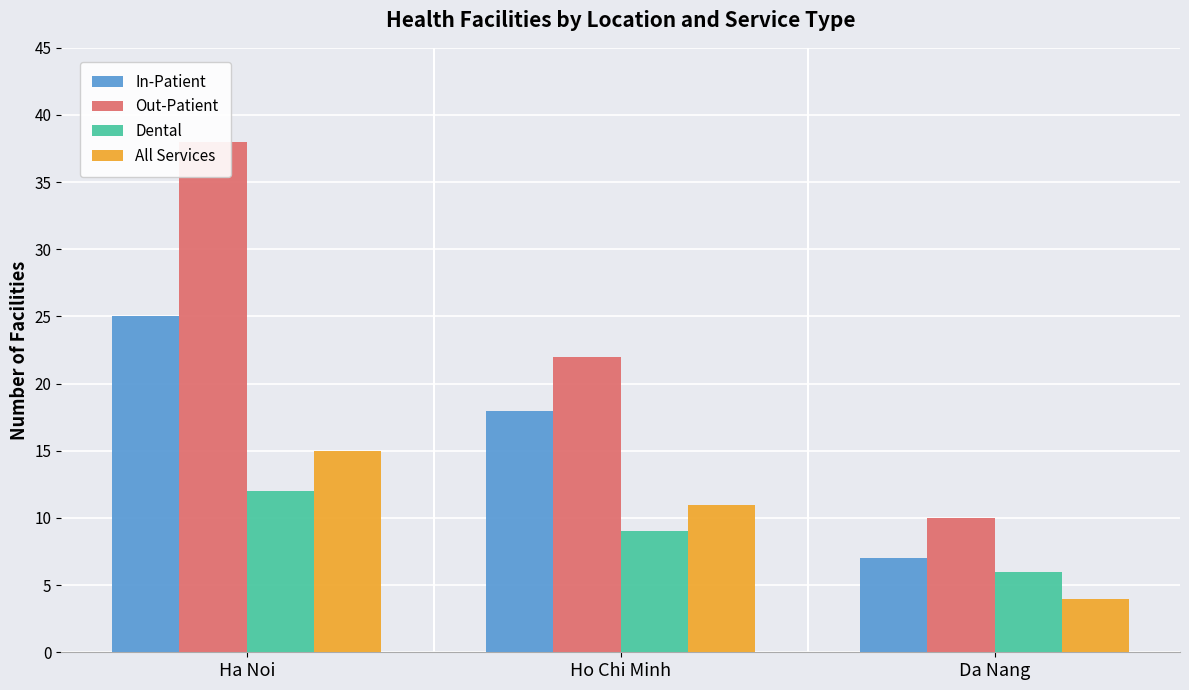

Between Ha Noi and Da Nang, which series saw the biggest shift?

Out-Patient